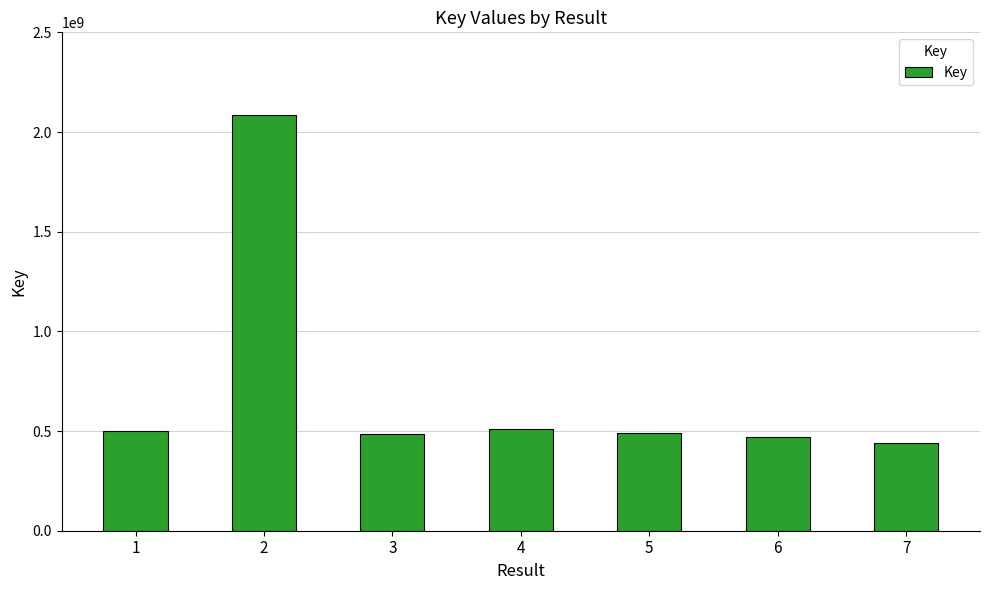

What is the change in value from 2 to 6?

-1613000652